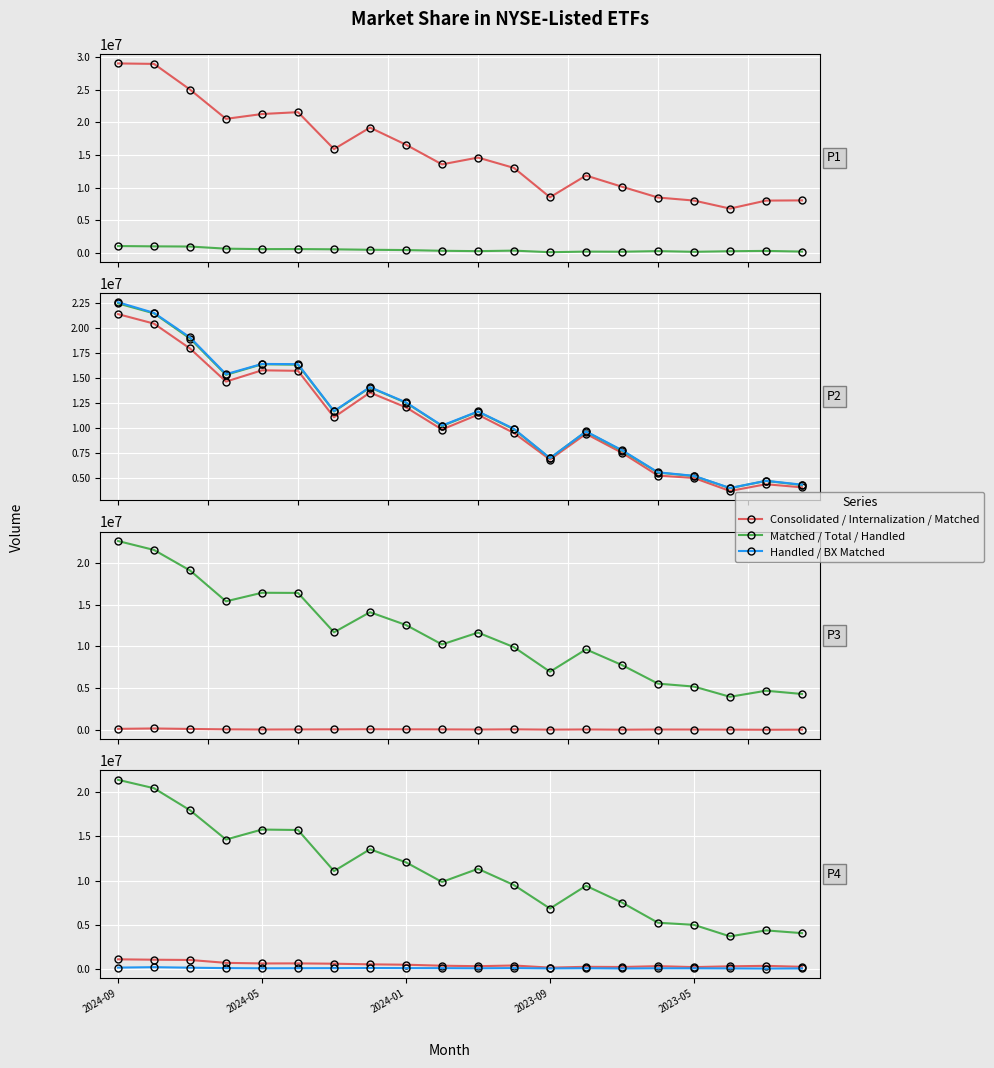

How many interior local peaks does the BX Matched Volume series have?

5